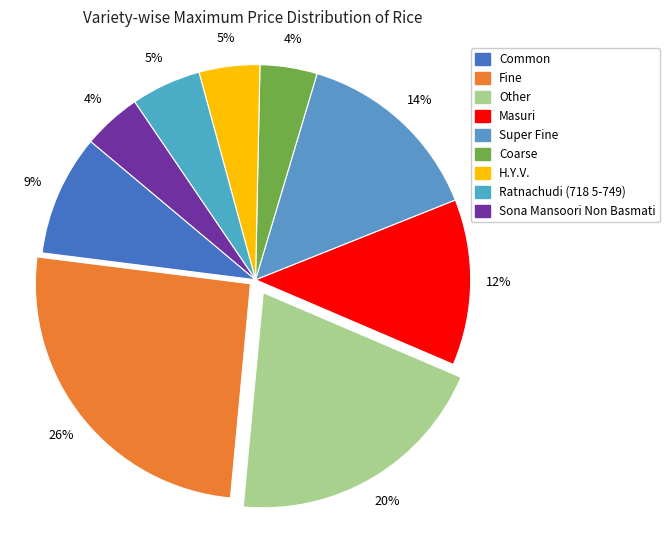

Combined, do Ratnachudi (718 5-749) and Fine account for over 50%?

No